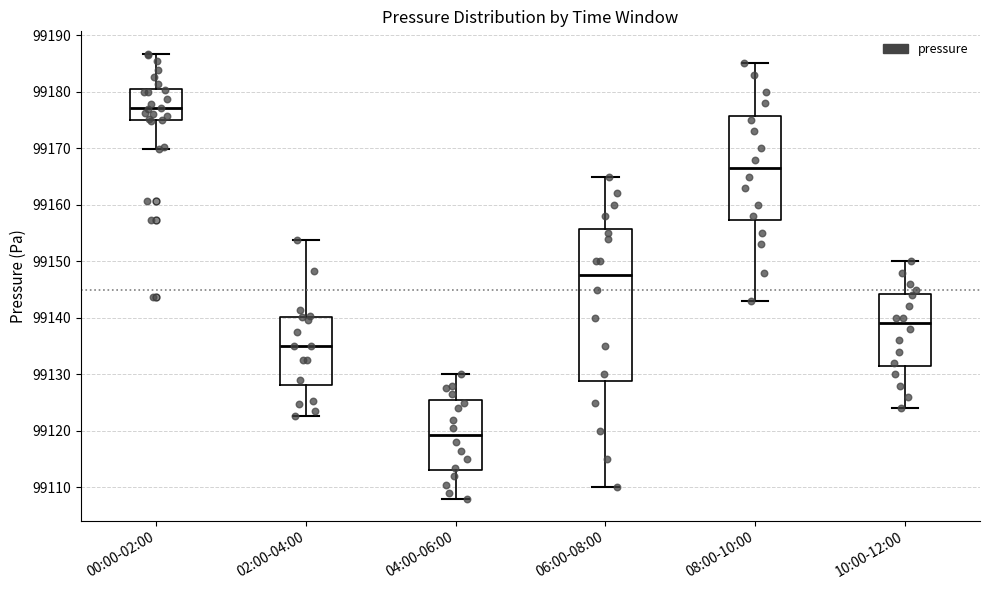

Which box has the lowest median line?

04:00-06:00